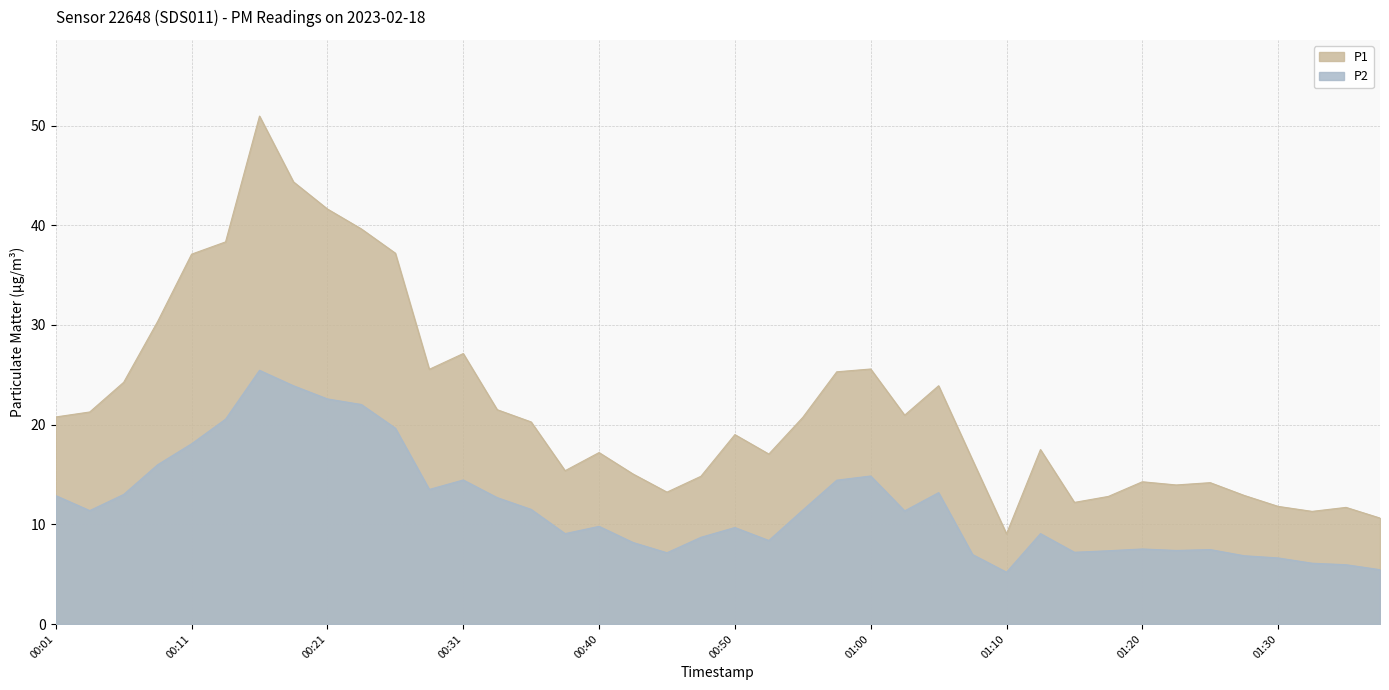

True or false: P1 and P2 cross at least once.

False